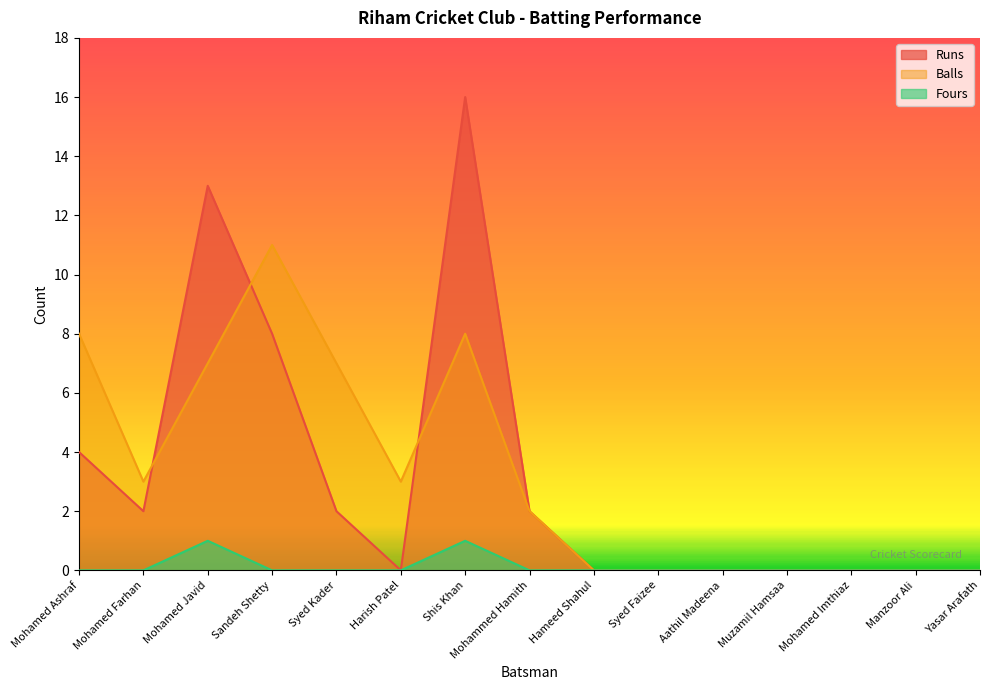

List the labels in order of Runs value, largest first.

Shis Khan, Mohamed Javid, Sandeh Shetty, Mohamed Ashraf, Mohamed Farhan, Syed Kader, Mohammed Hamith, Harish Patel, Hameed Shahul, Syed Faizee, Aathil Madeena, Muzamil Hamsaa, Mohamed Imthiaz, Manzoor Ali, Yasar Arafath